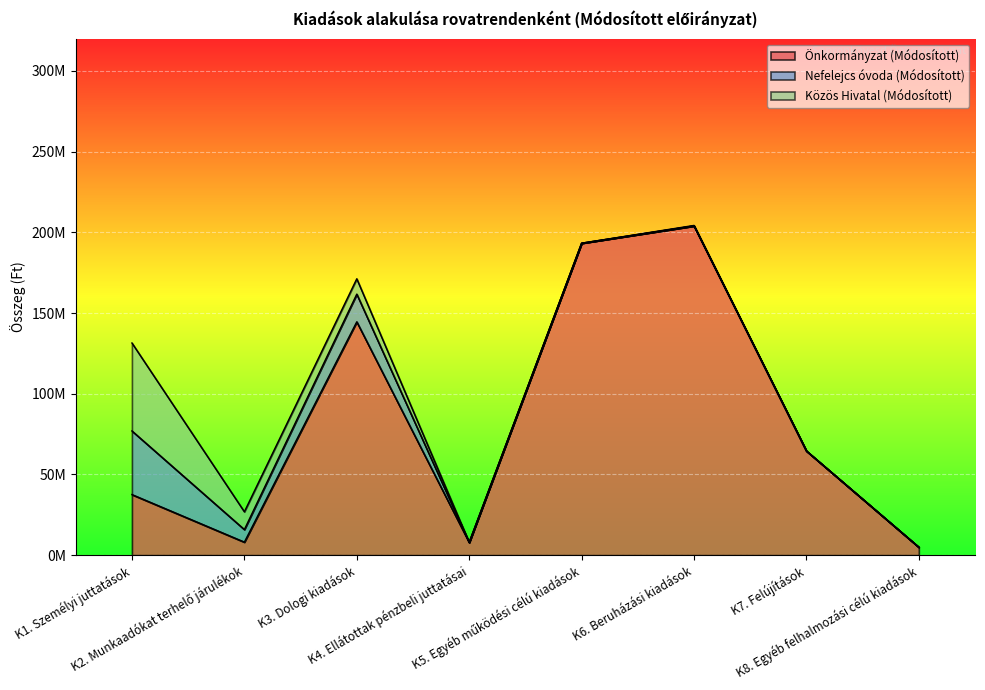

Which series has the widest spread of values?

Önkormányzat (Módosított)